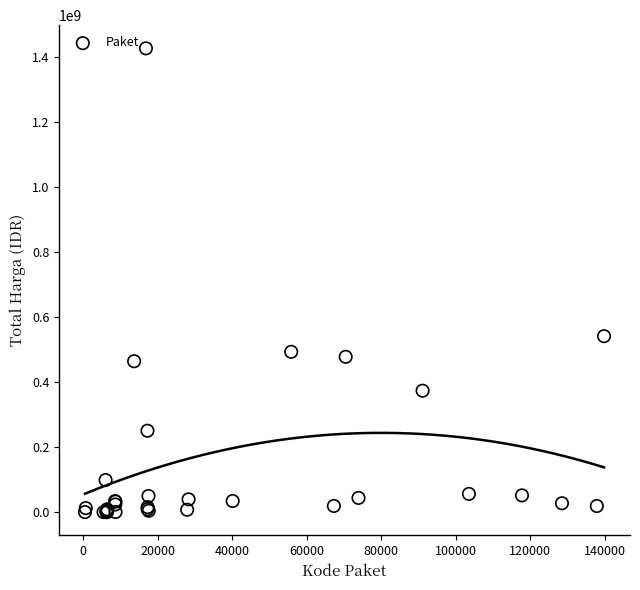

What Y value in the scatter plot is closest to 712972950?

541071000